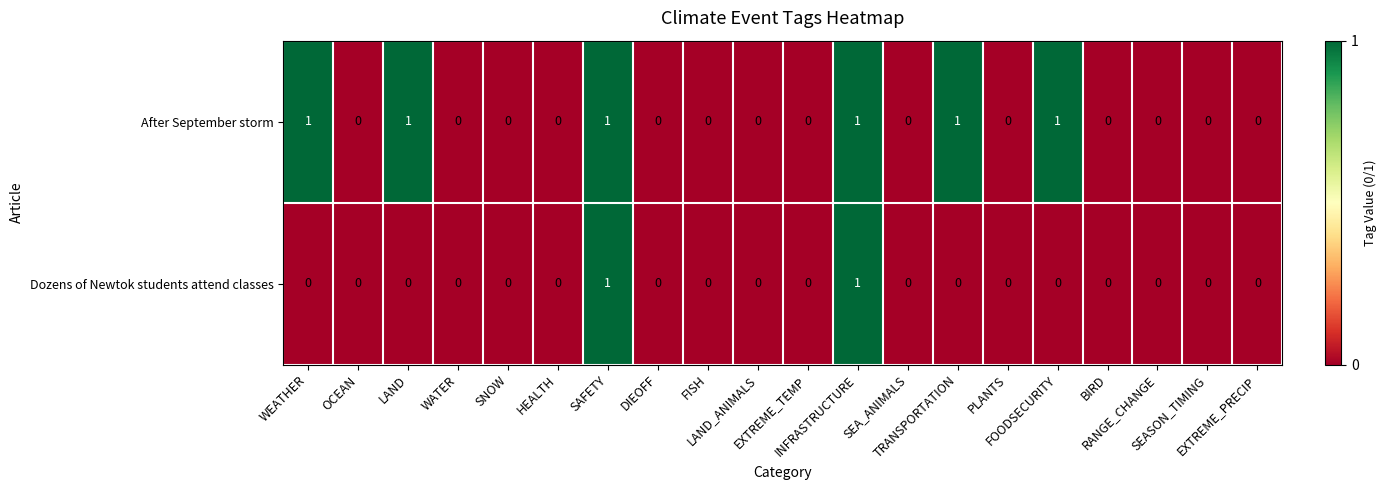

List the series in order of their overall mean, highest first.

After September storm, Dozens of Newtok students attend classes